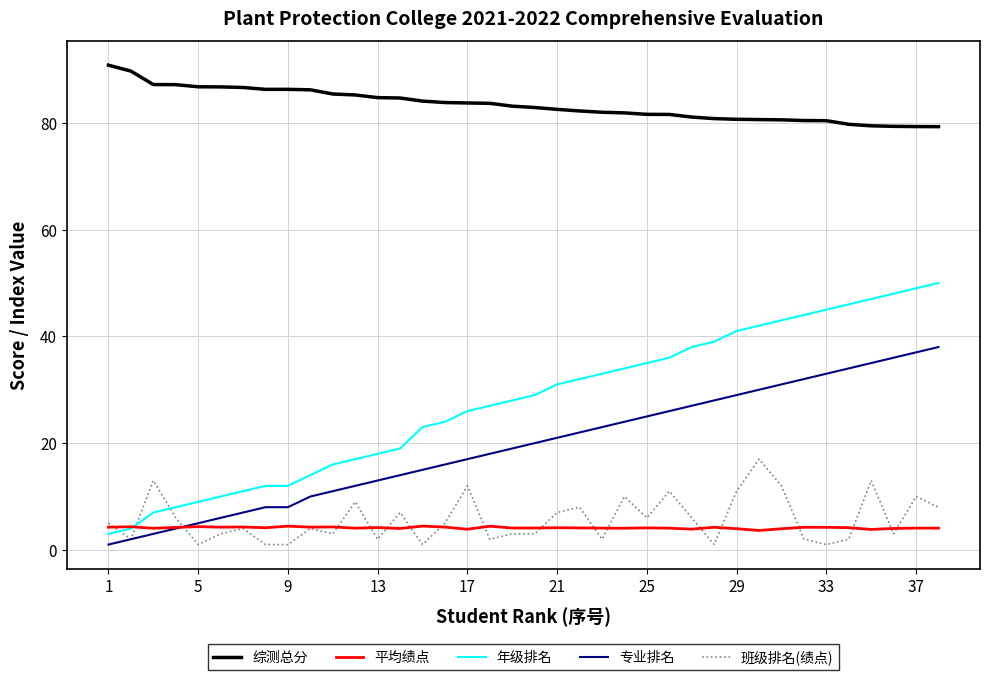

How many times do 平均绩点 and 专业排名 cross each other?

1